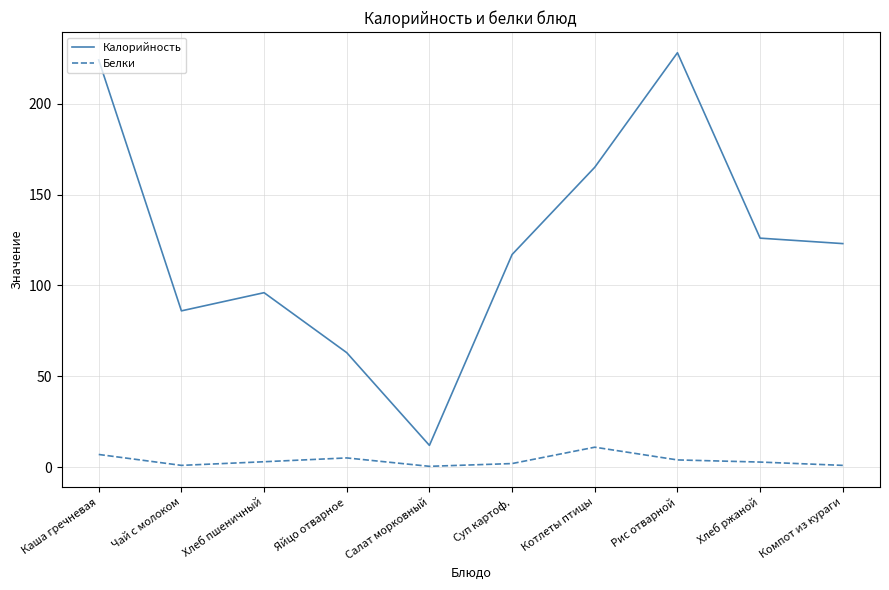

List the series in order of their peak value, lowest first.

Белки, Калорийность